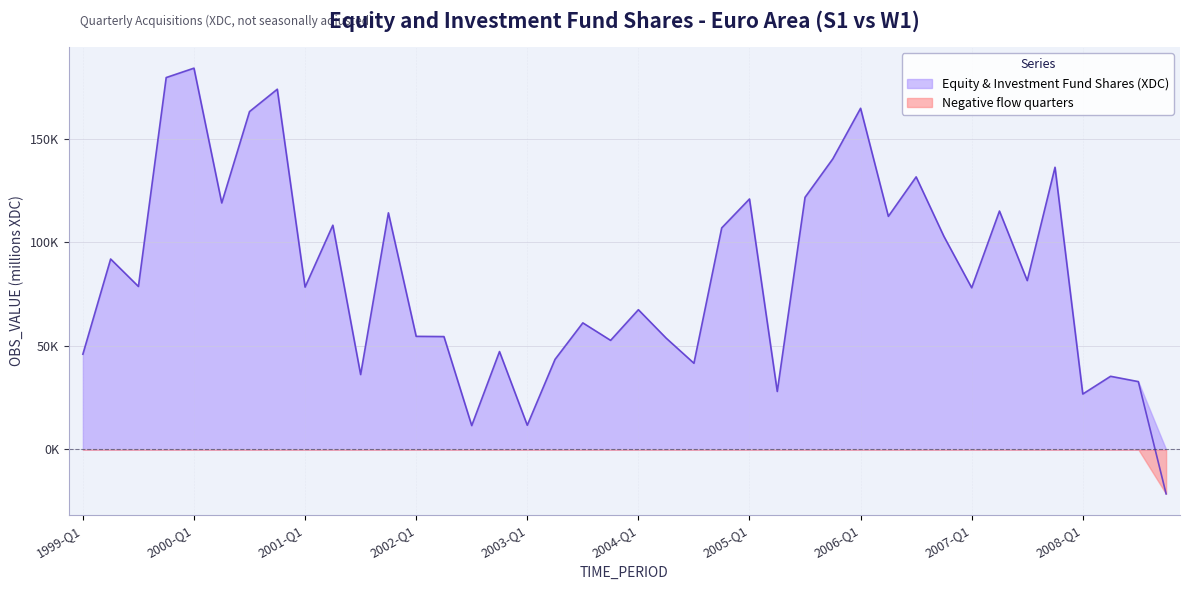

What value does the data have at 2005-Q3?

121738.5